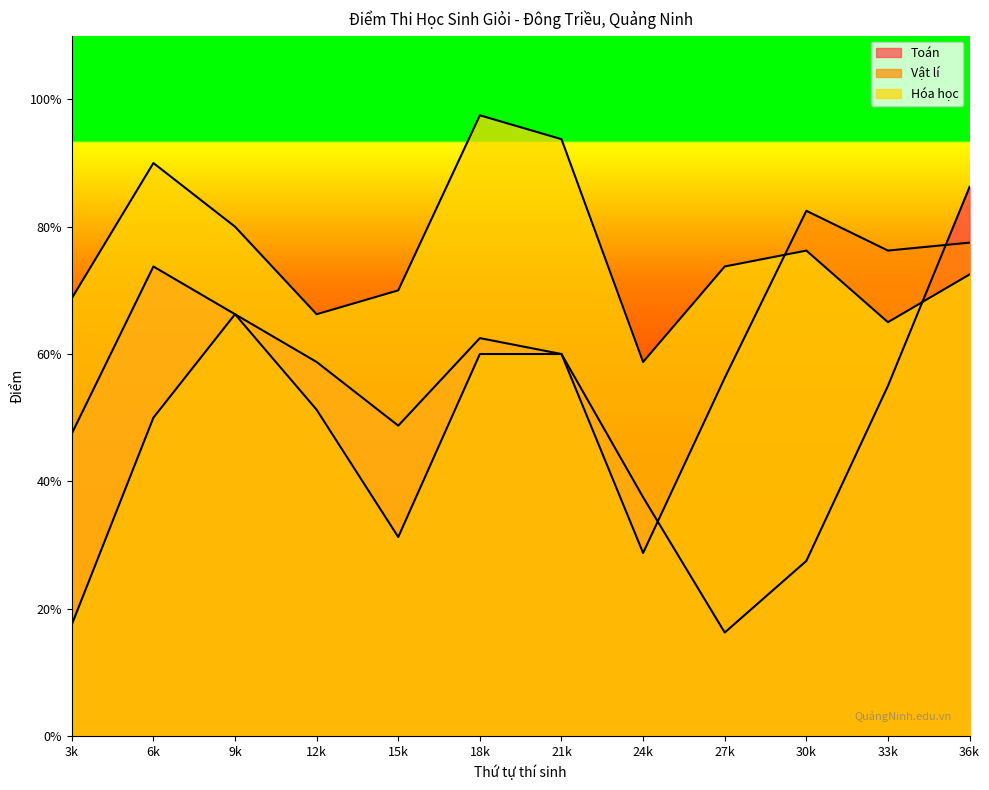

How many lines are shown in the chart?

3